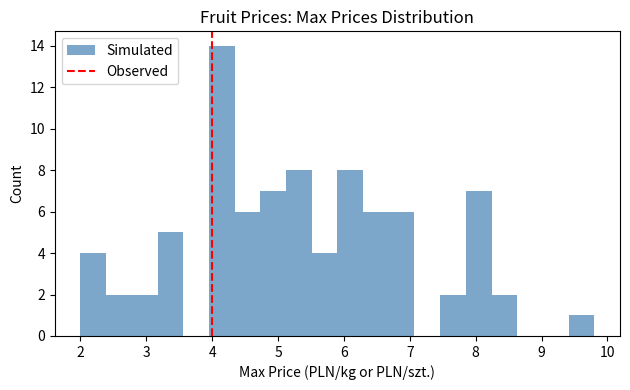

Read against the x-axis, roughly where is the centre of the tallest bar?

4.1